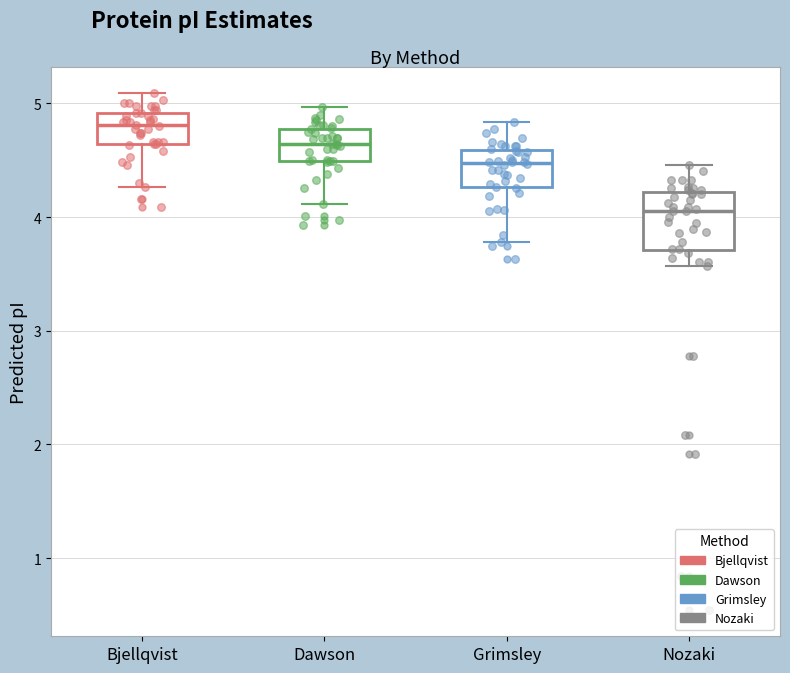

Which box is the tallest, from its lower edge to its upper edge?

Nozaki